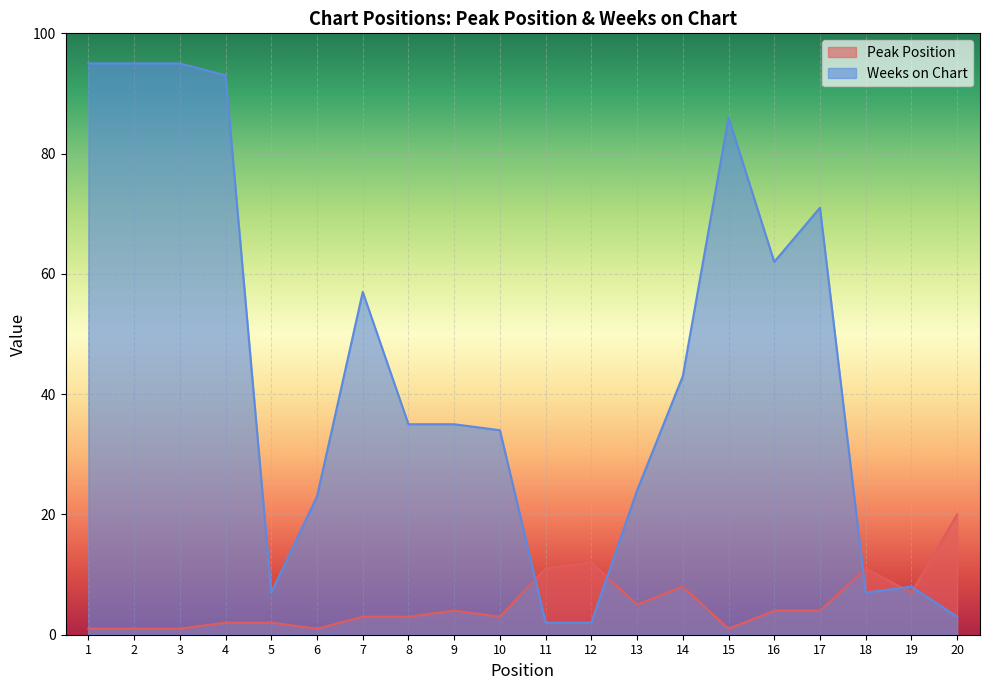

What is the minimum value for Peak Position?

1